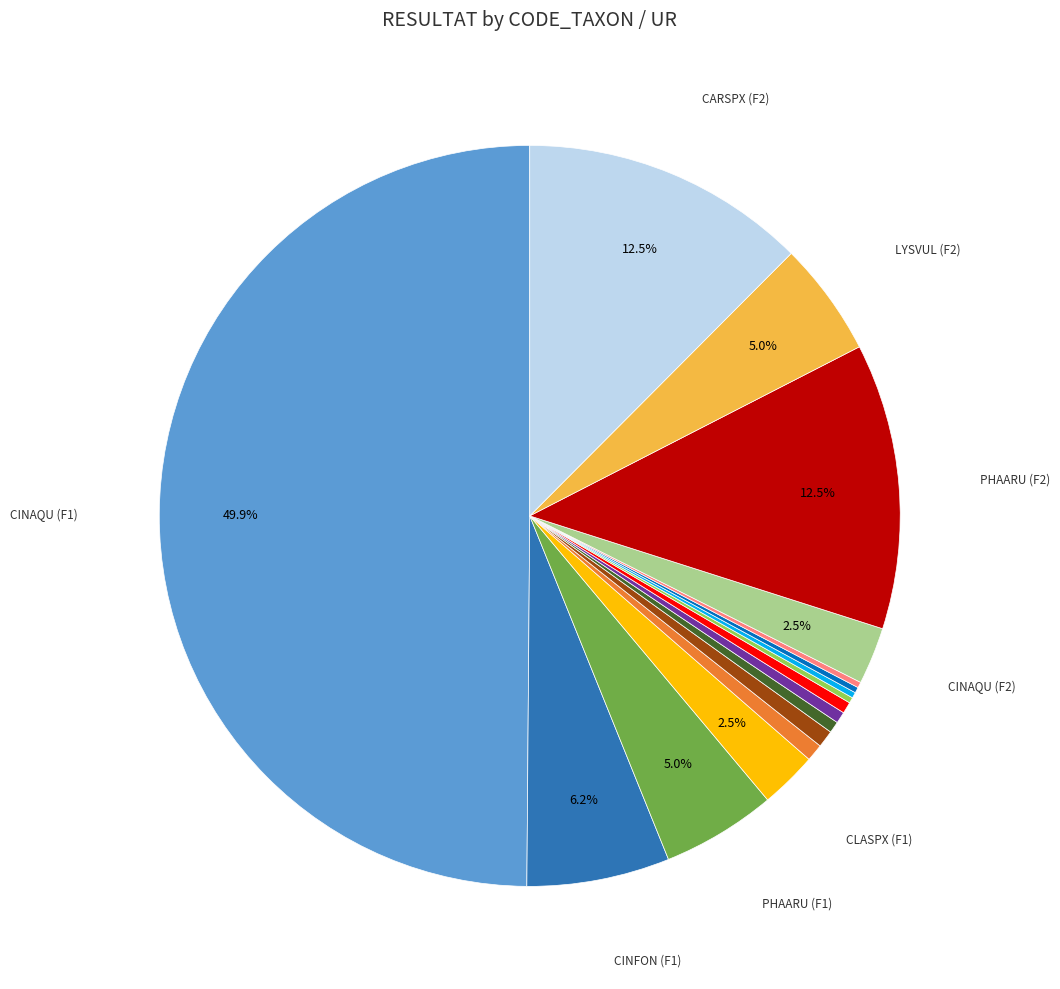

Which category has the smallest portion of the pie?

PELEND (F1)